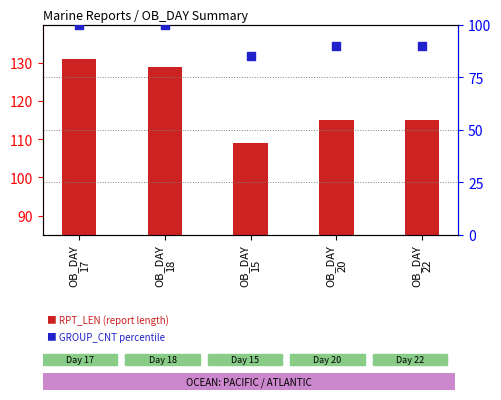

Is the value of GROUP_CNT percentile at OB_DAY
15 greater than the value of RPT_LEN (report length) at OB_DAY
22?

No